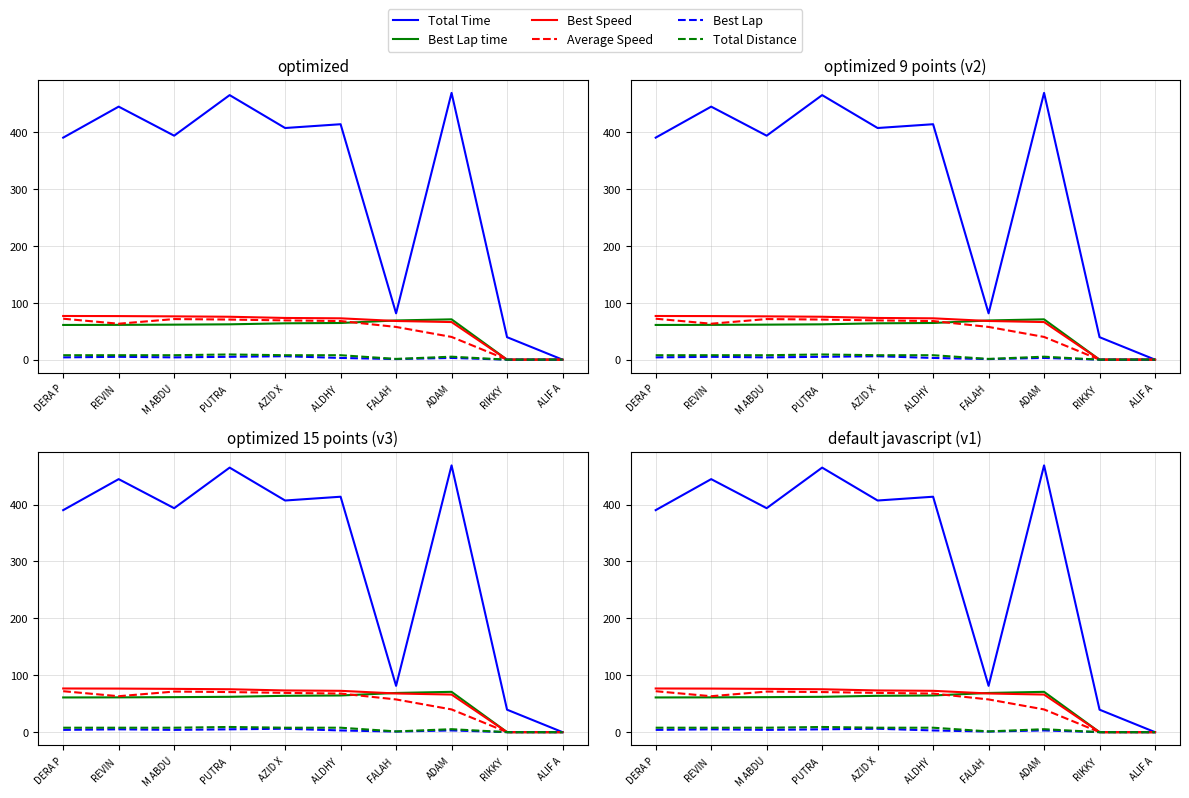

At how many categories does at least one series exceed 454?

2